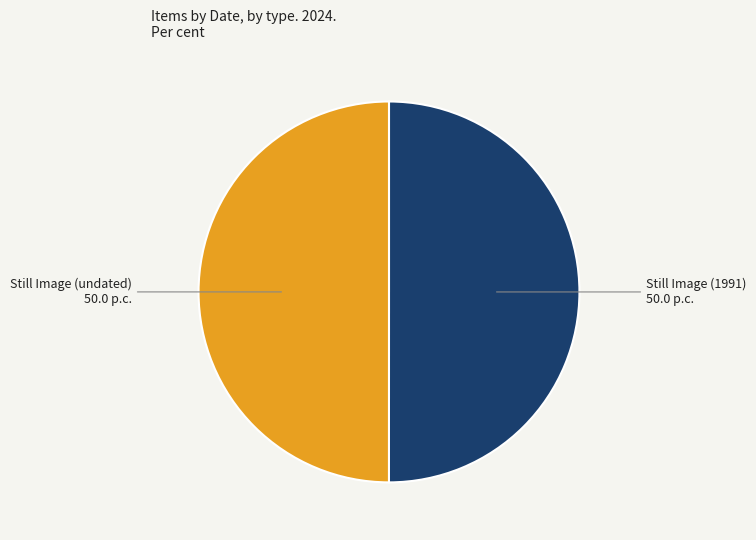

What is the ratio of the value at Still Image (1991) to the value at Still Image (undated)?

1.0